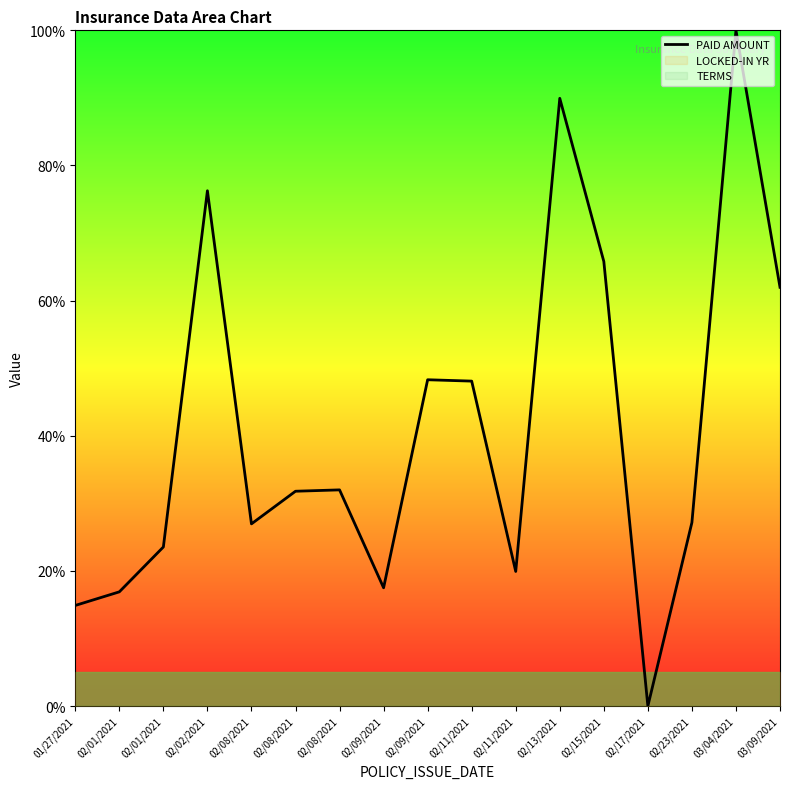

What is the sum of all values?

701.0